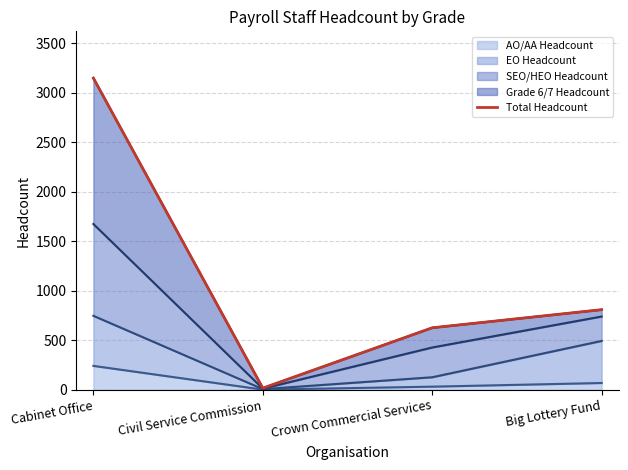

What is the ratio of the value at Crown Commercial Services to the value at Cabinet Office?

0.2